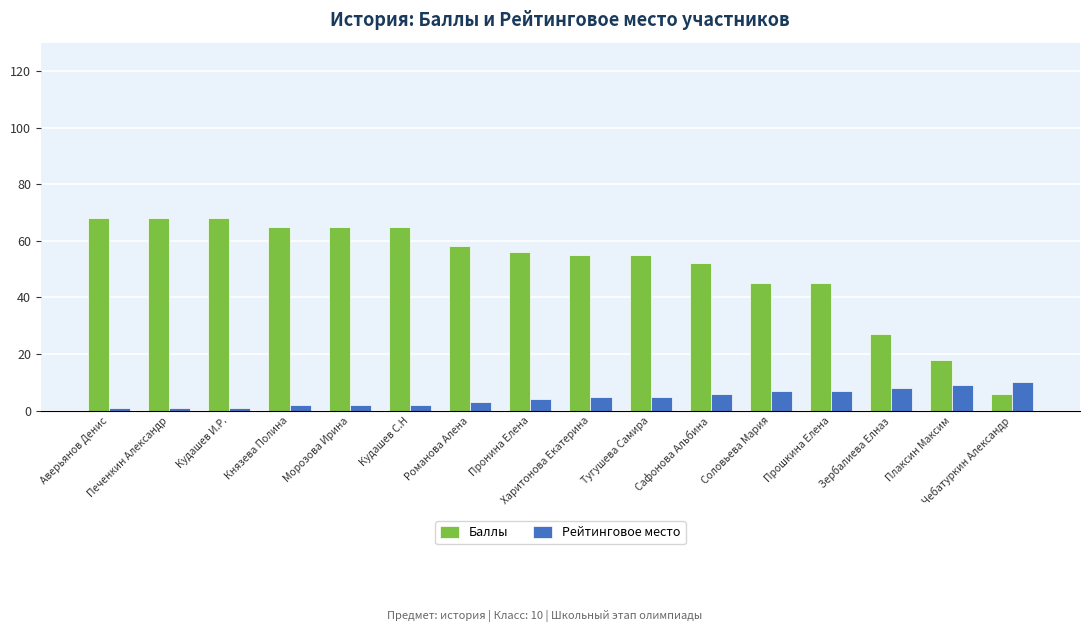

What are all the series names shown in the legend?

Баллы, Рейтинговое место